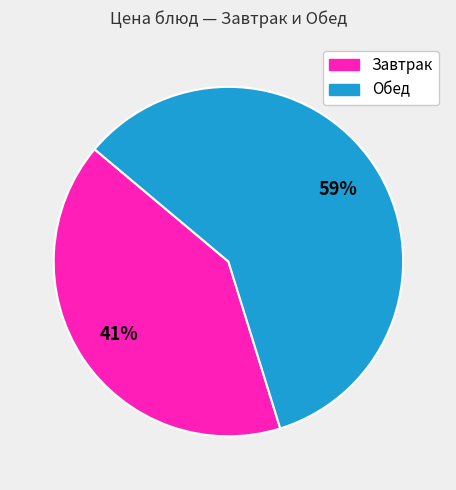

Is there a majority slice in this chart?

Yes